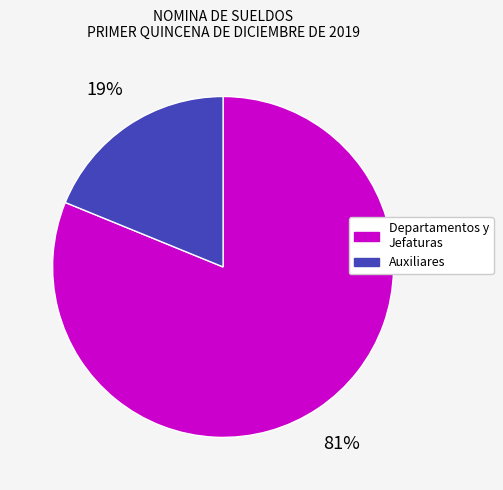

Count the number of slices in the pie.

2